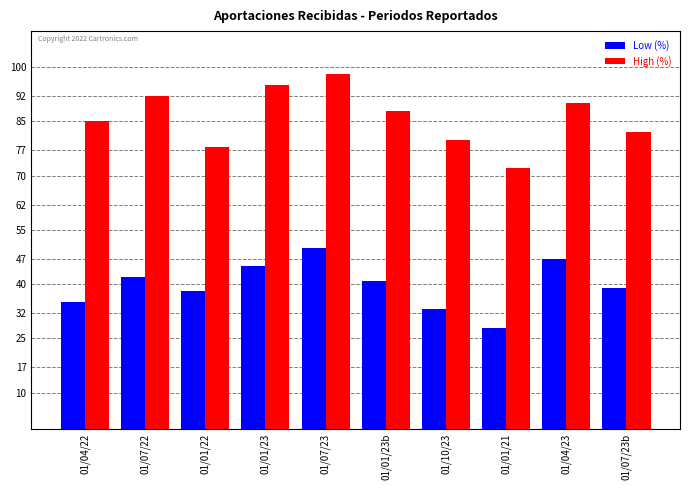

Reading left to right, extract all data points from this chart.

Low (%): 35	42	38	45	50	41	33	28	47	39
High (%): 85	92	78	95	98	88	80	72	90	82